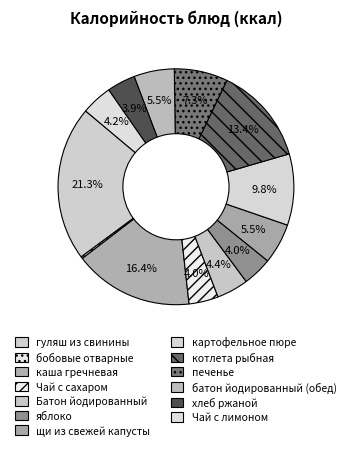

Between щи из свежей капусты and котлета рыбная, which is larger?

котлета рыбная